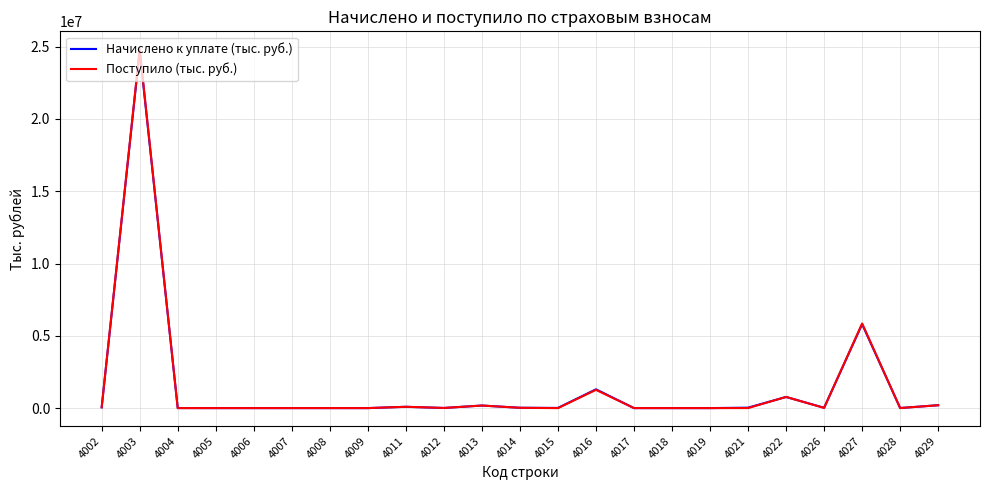

What is the sum of the Начислено к уплате (тыс. руб.) values at 4003 and 4028?

24731897